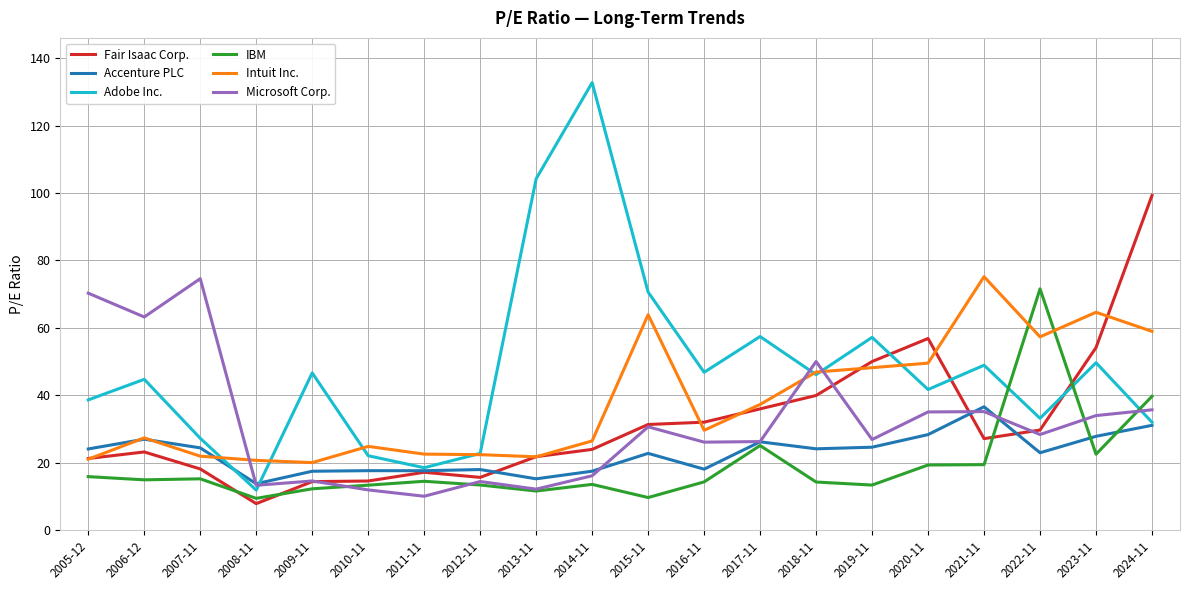

True or false: Adobe Inc. and IBM cross at least once.

True